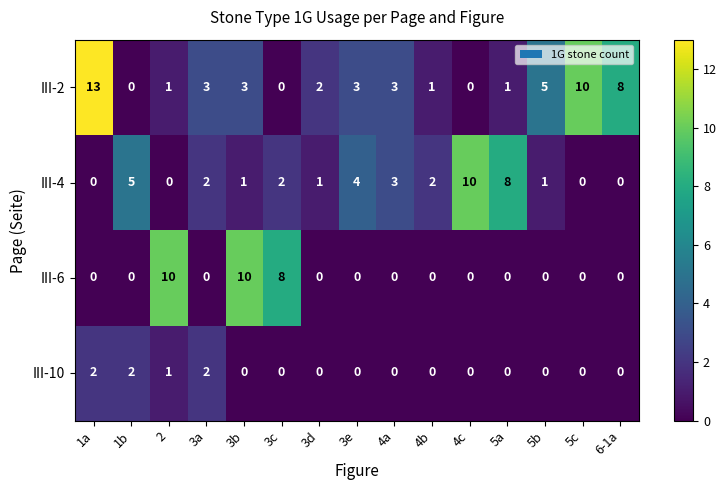

Read the III-6 value at 3b, to the nearest 10.

10